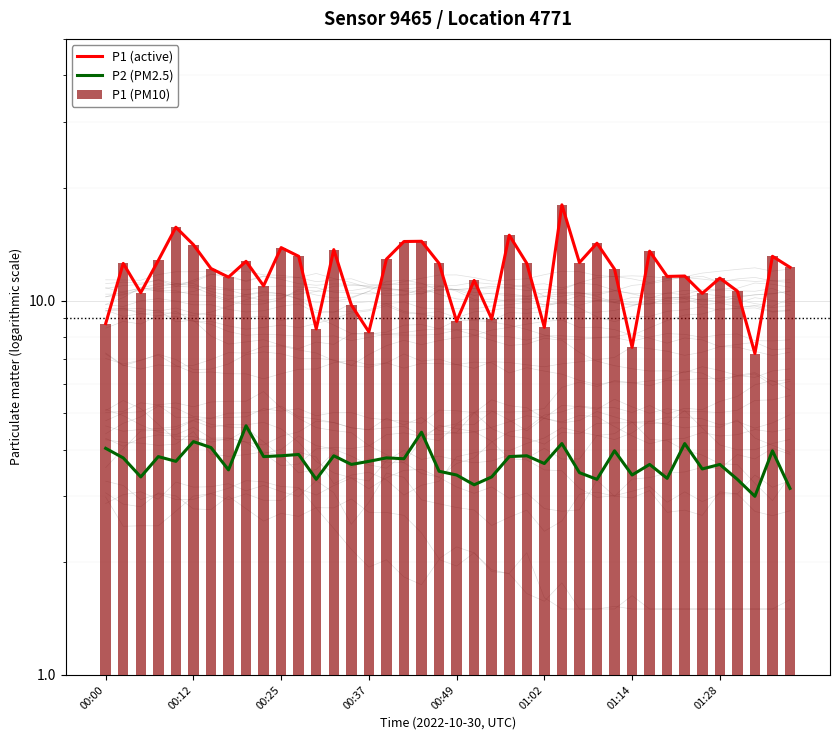

What is the value of the P1 (PM10) bar at the 29th from the left?

14.2